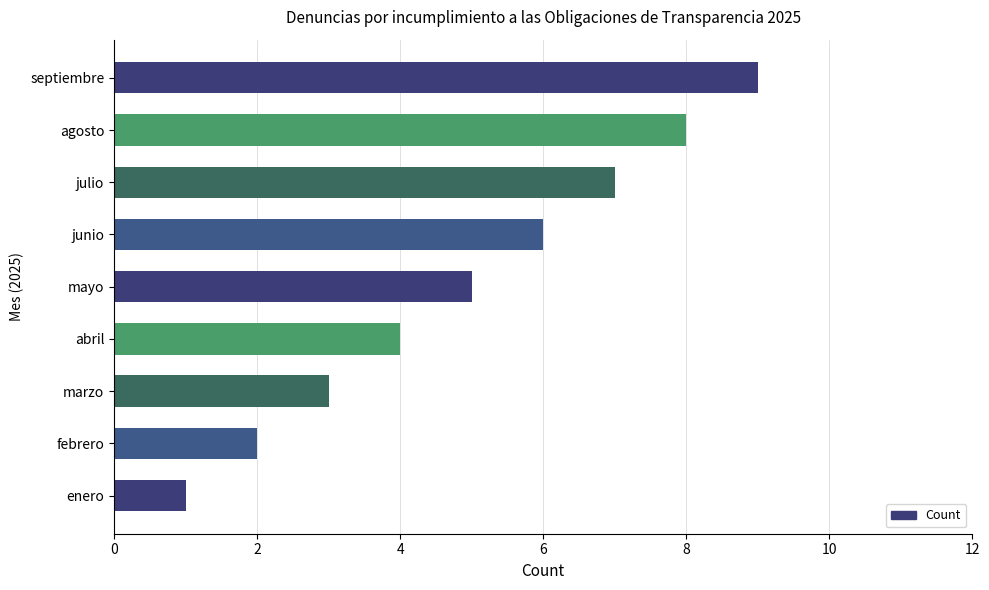

List the labels in order of value, largest first.

septiembre, agosto, julio, junio, mayo, abril, marzo, febrero, enero